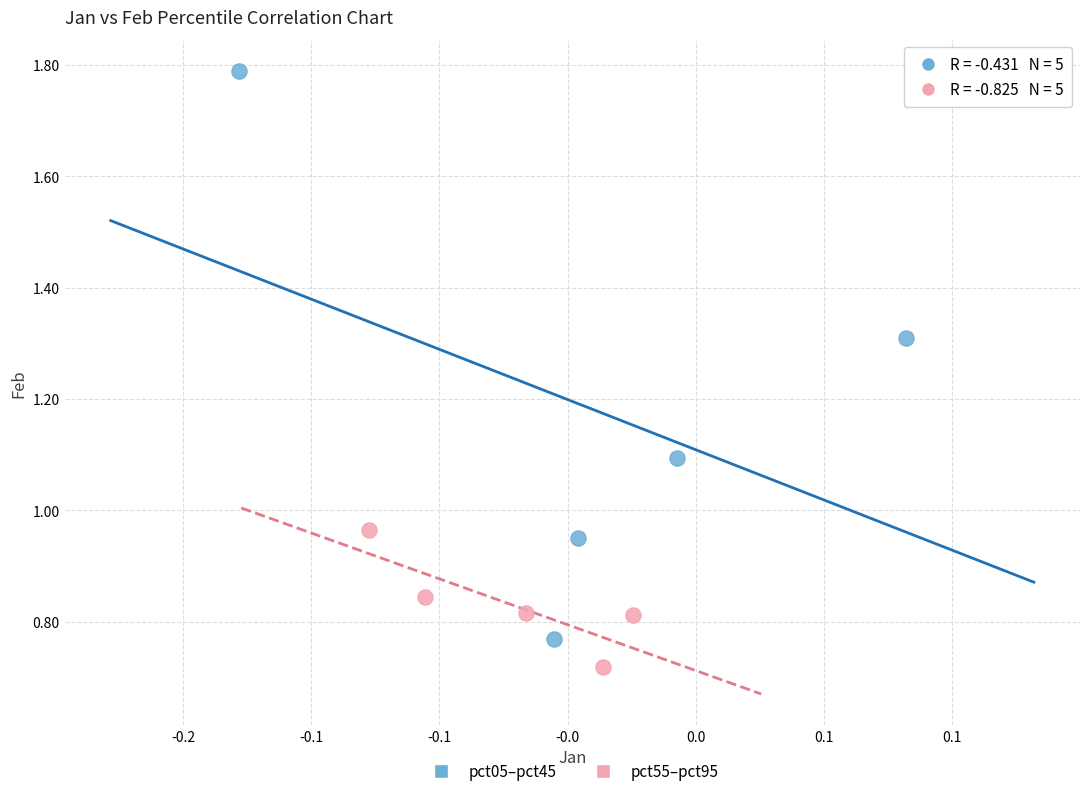

Which series reaches the minimum Y coordinate?

pct55–pct95